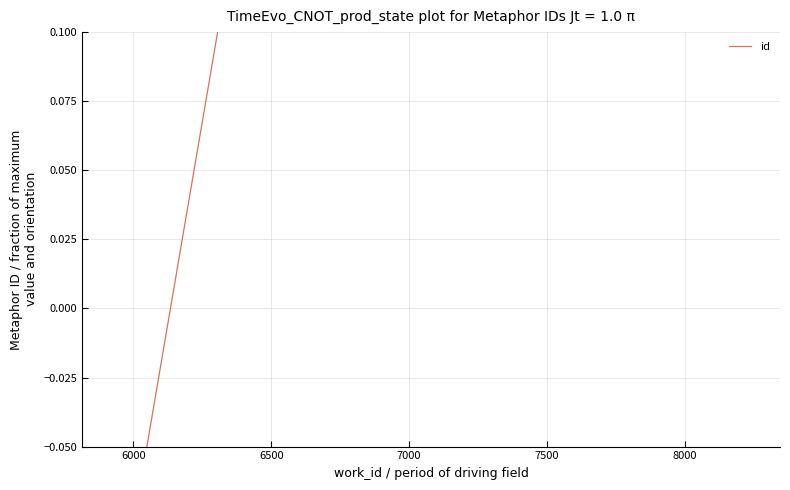

Reading right to left, what are all the values shown in this chart?

1.0	-0.1	-0.1	-0.1	-0.1	-0.1	-0.1	-0.1	-0.1	-0.1